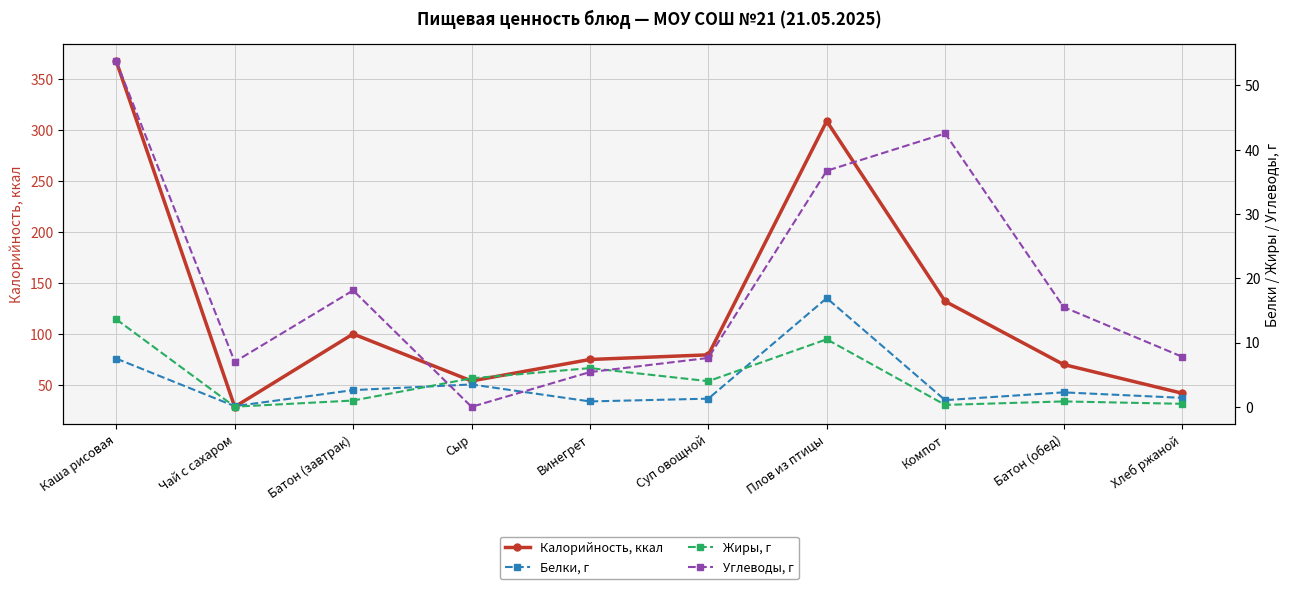

True or false: Калорийность, ккал and Жиры, г cross at least once.

False